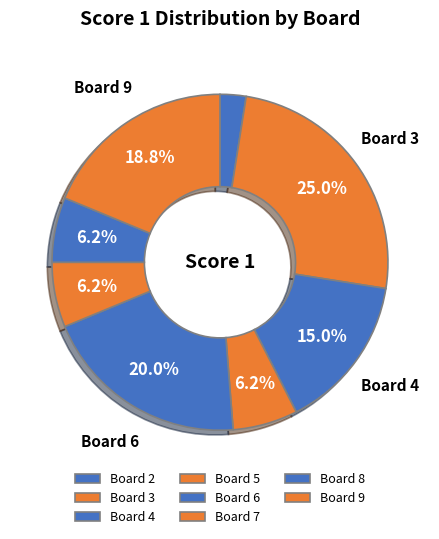

How many segments does this pie chart have?

8